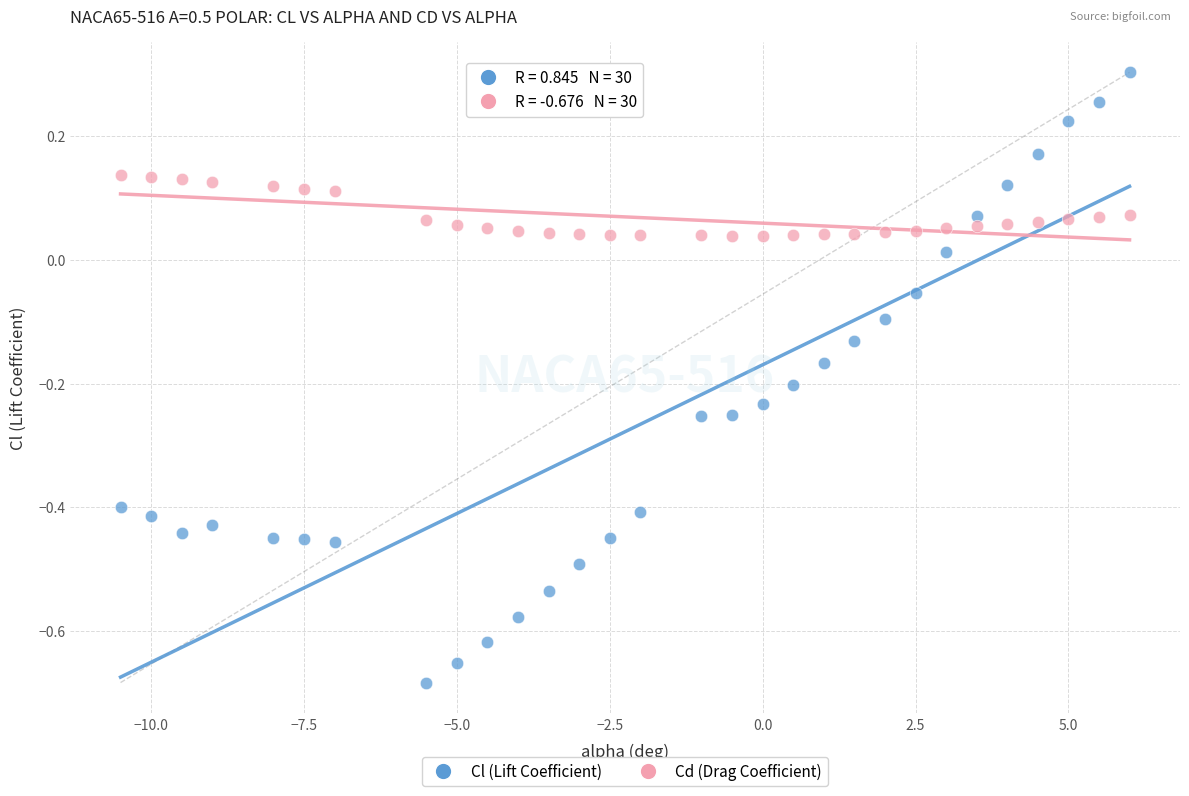

Which series reaches the minimum Y coordinate?

Cl (Lift Coefficient)